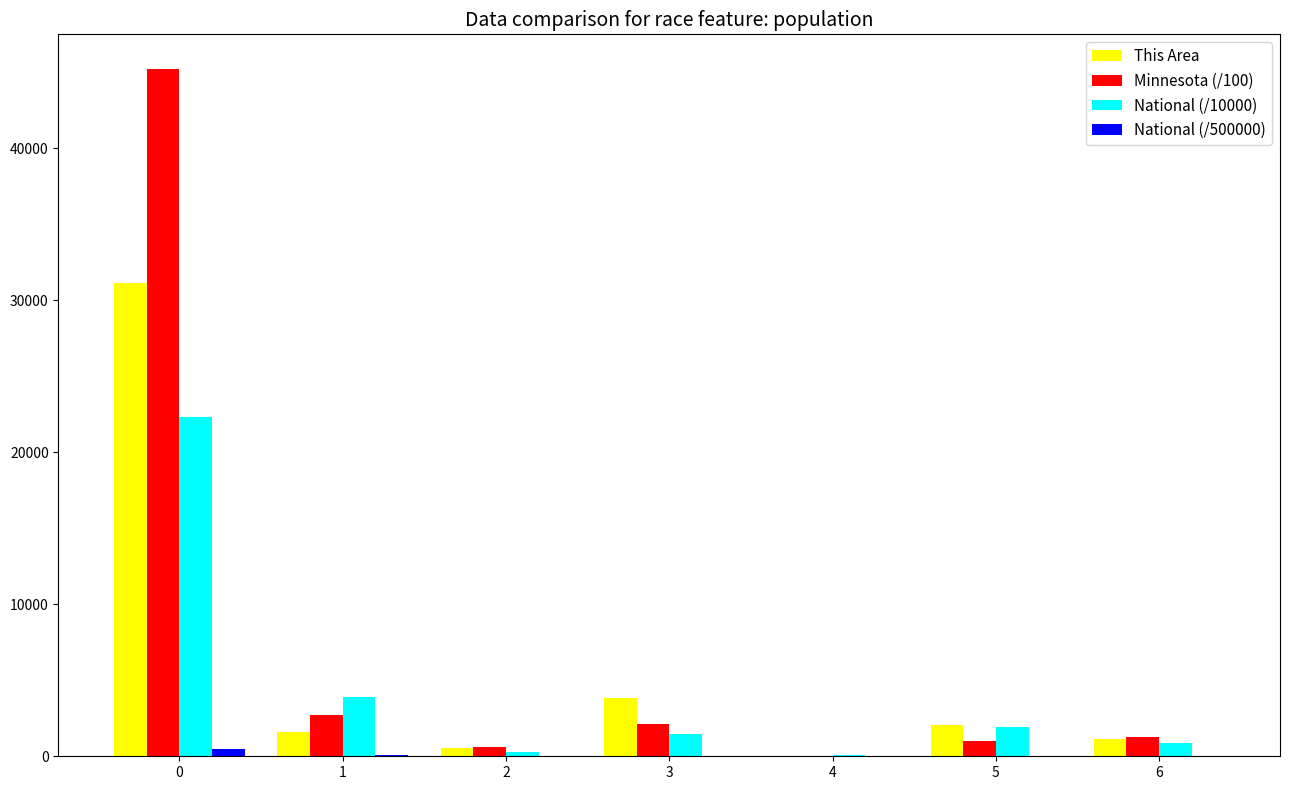

What is the total value across all series at 4?

88.6